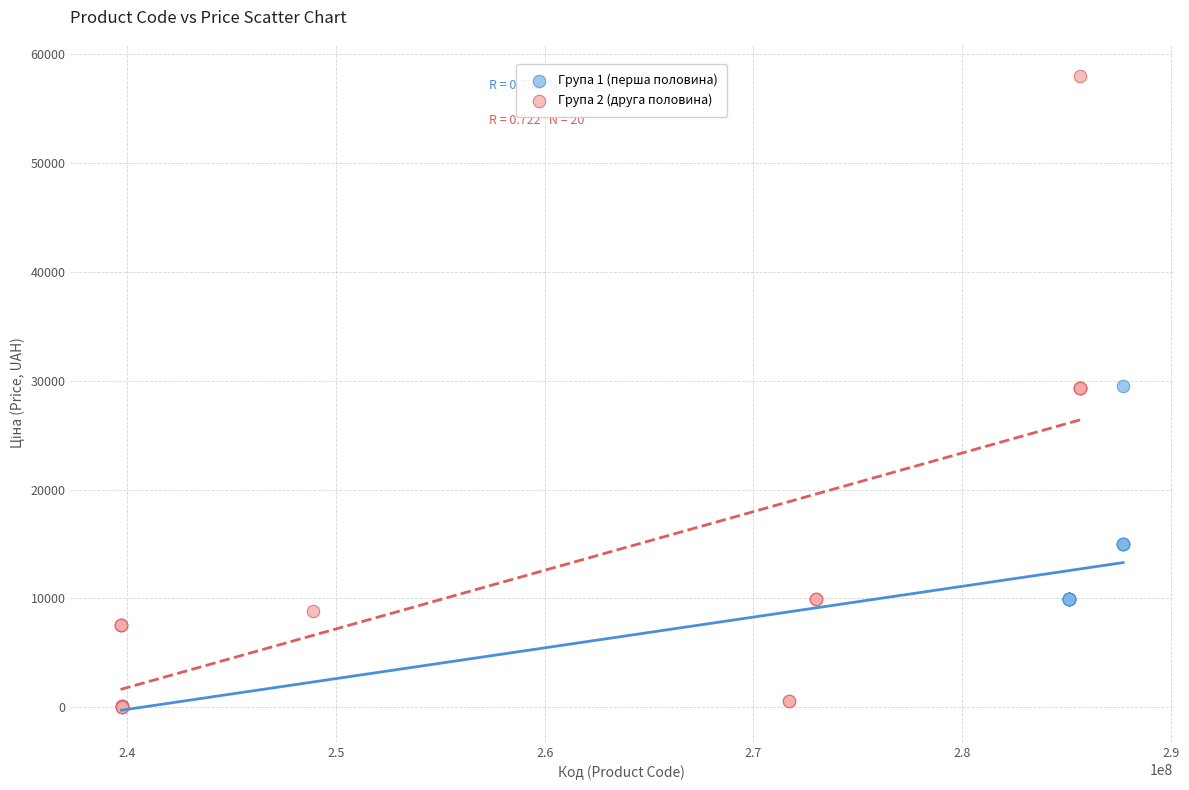

Which series reaches the maximum Y coordinate?

Група 2 (друга половина)